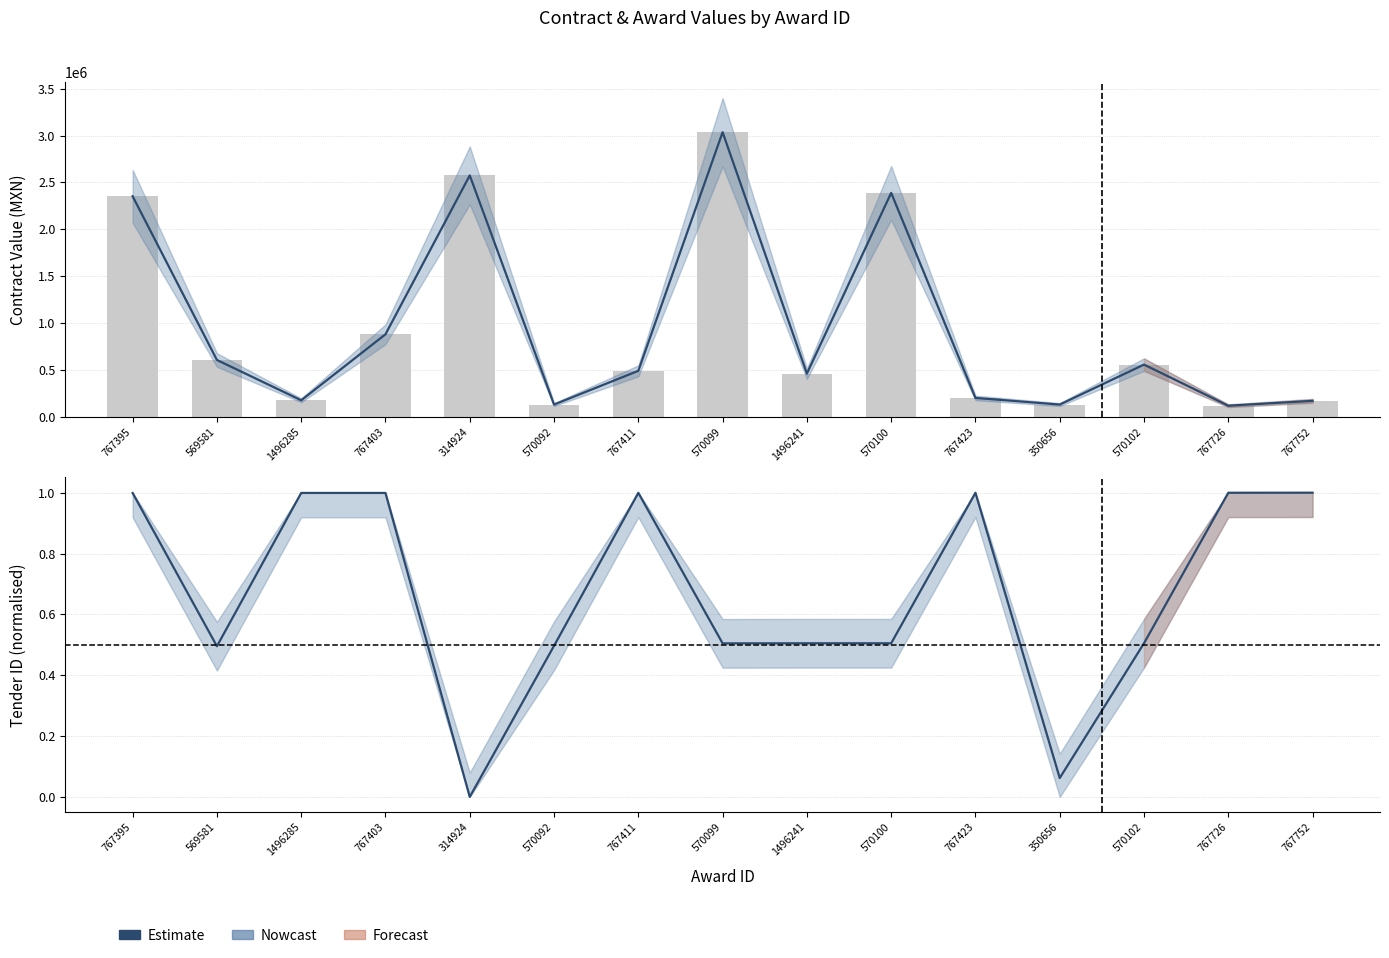

What is the label of the 10th bar from the left?

570100